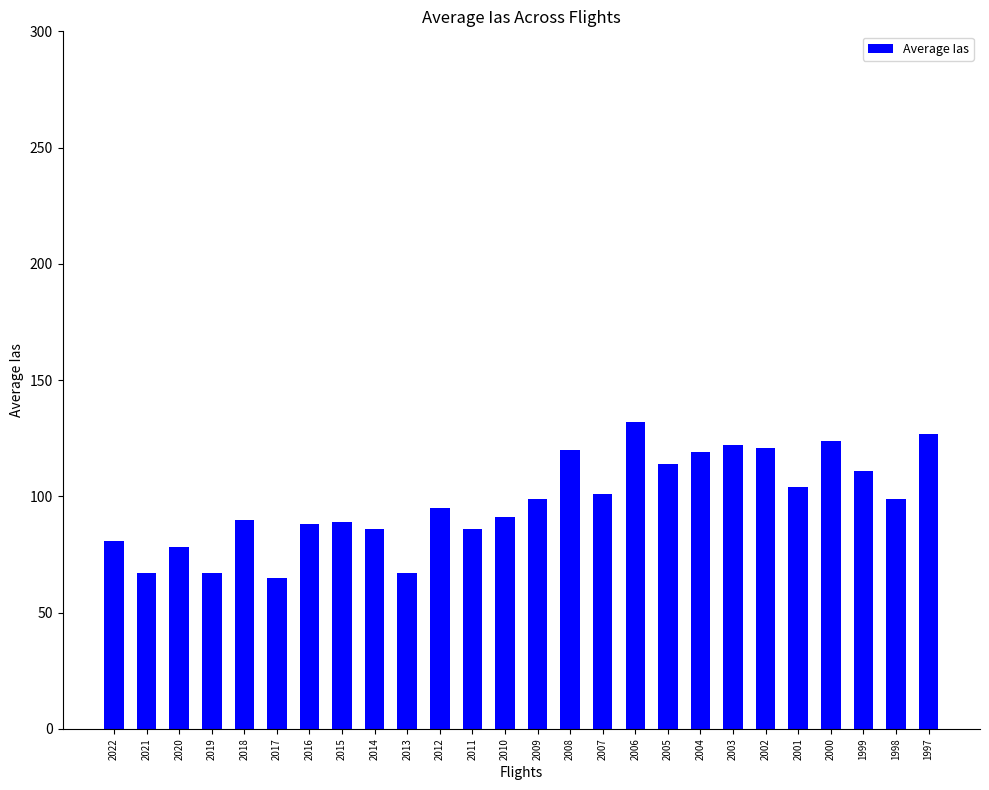

What is the maximum value shown in the chart?

132